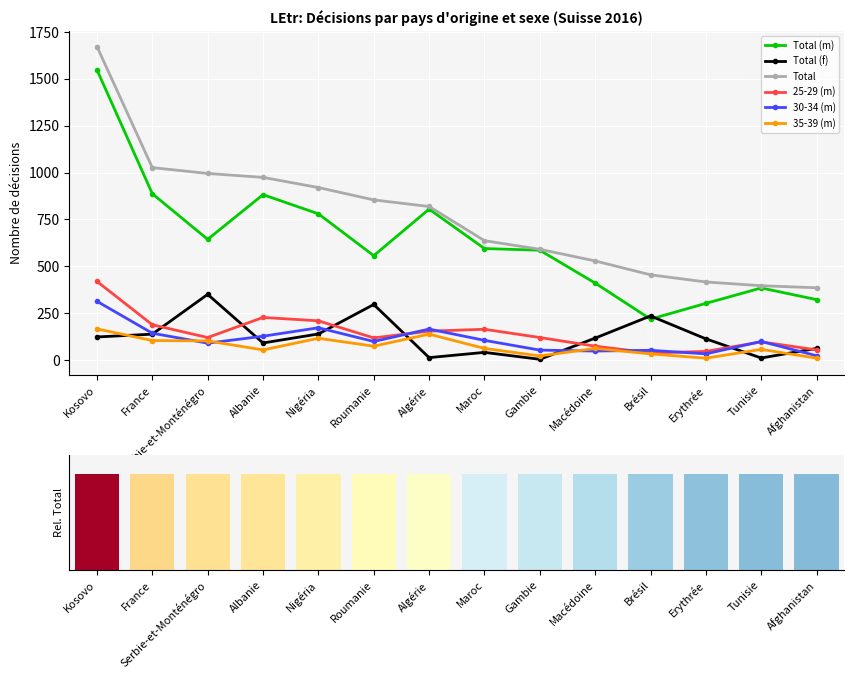

Is it true that 30-34 (m) equals 173 at Nigéria?

True